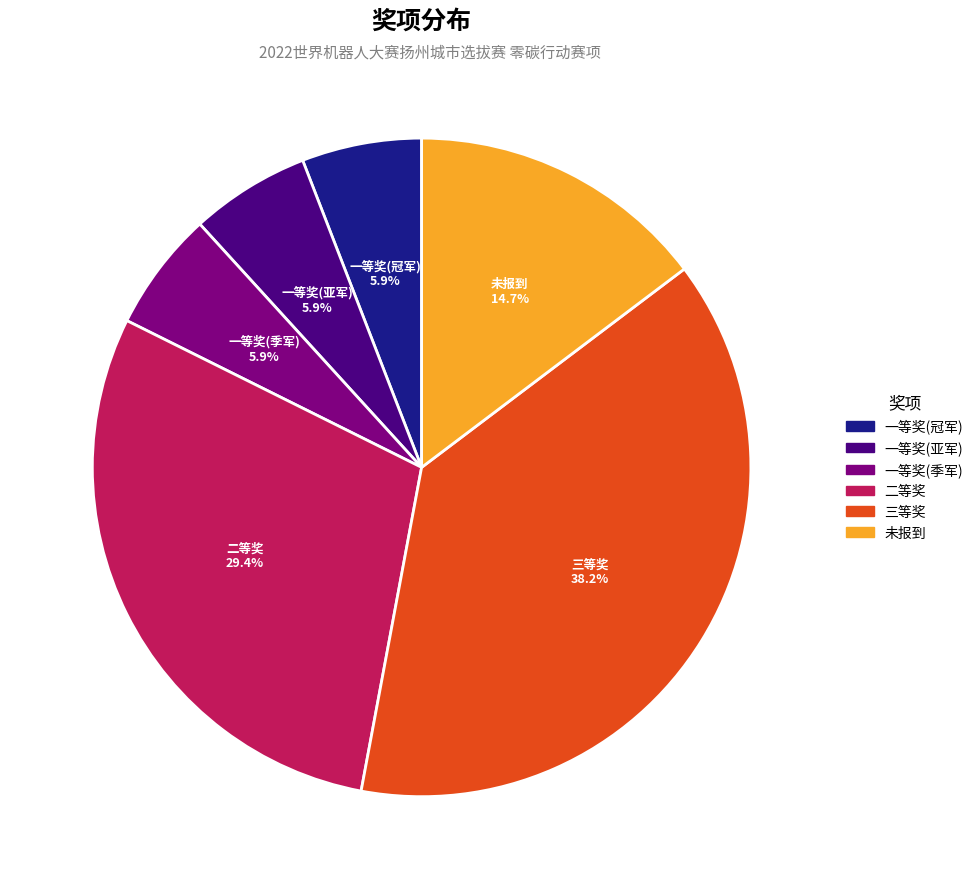

Is there a majority slice in this chart?

No